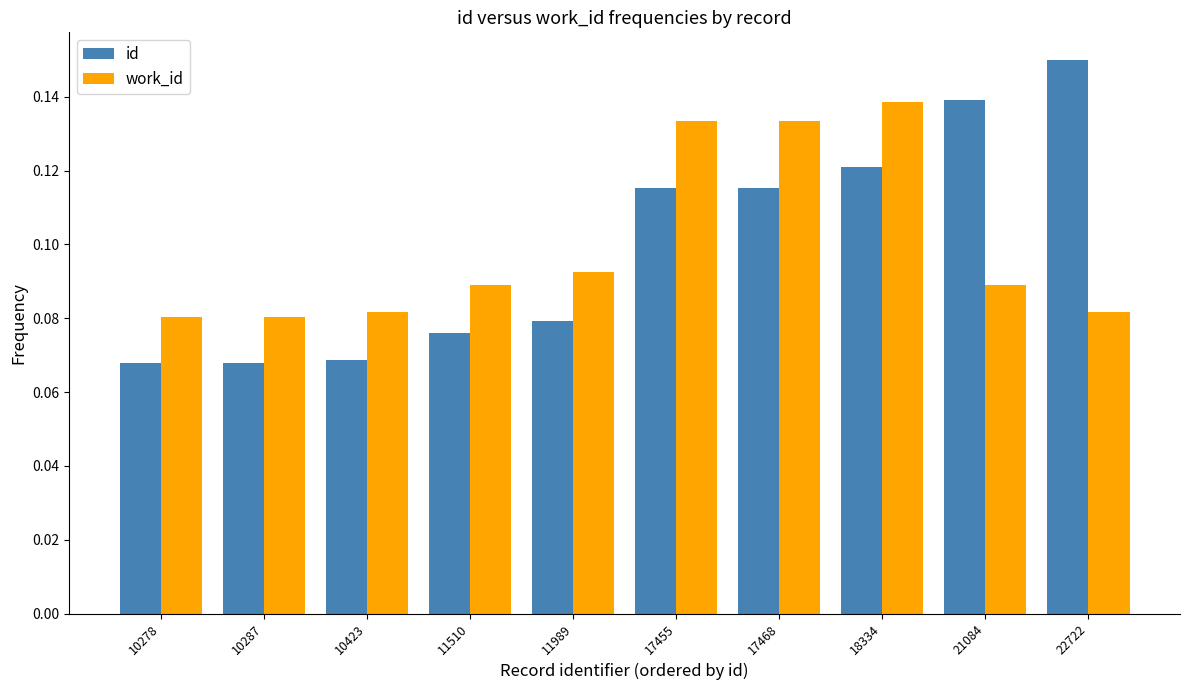

Is the value of work_id at 18334 greater than the value of id at 10423?

Yes